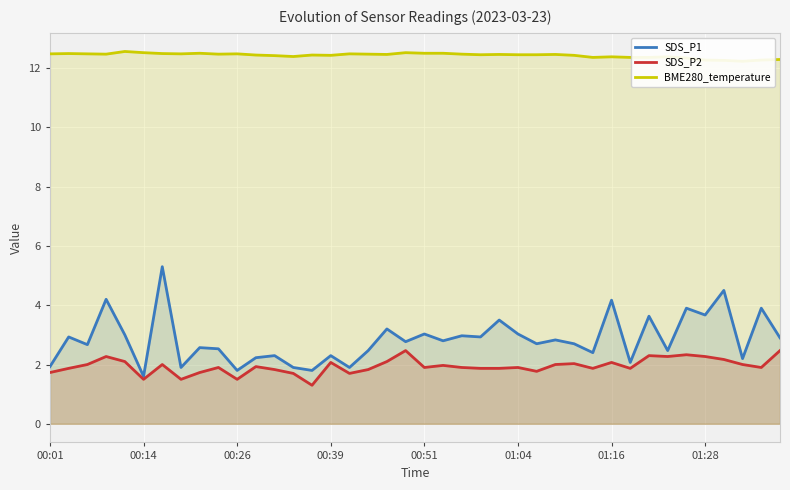

What is the maximum value for SDS_P1?

5.3